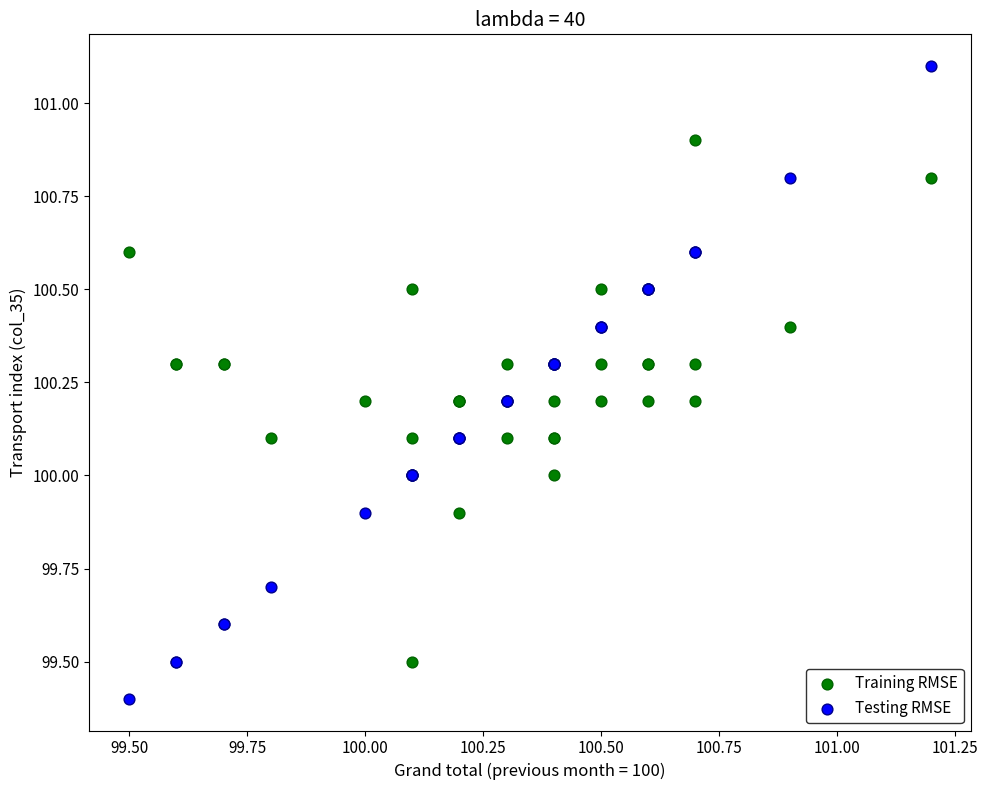

What is the X range (max minus min) for the scatter plot?

1.7